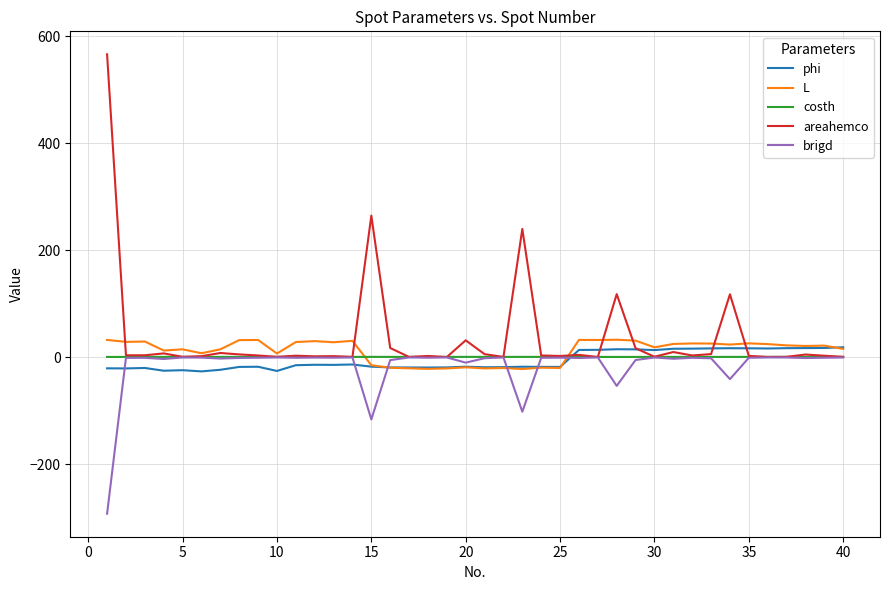

What is the highest value of the areahemco series?

566.5